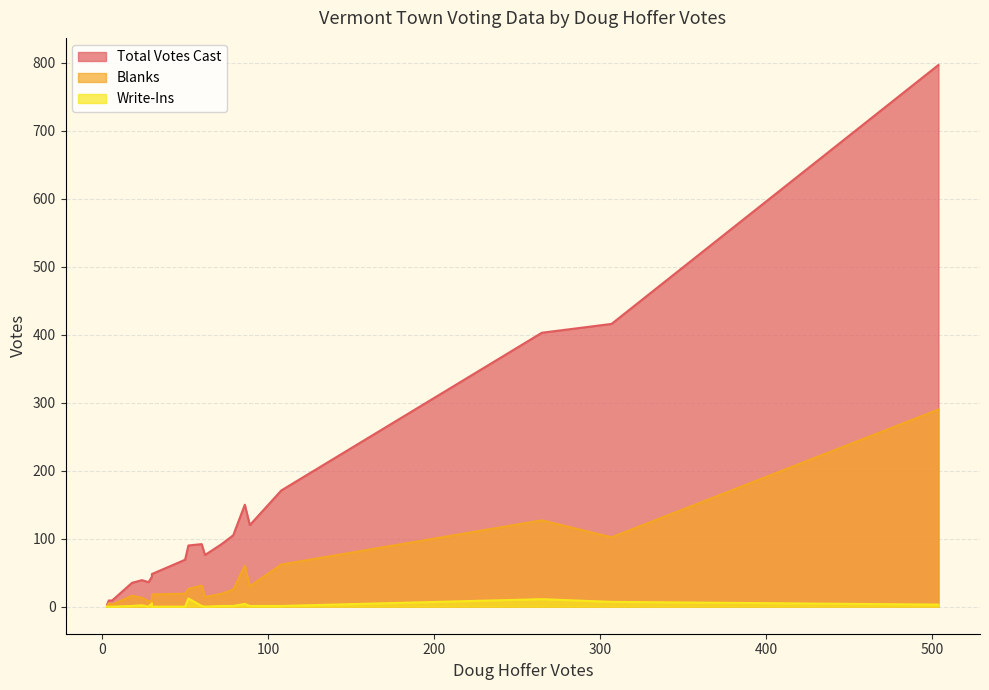

What is the difference between the maximum and minimum values in the Blanks series?

290